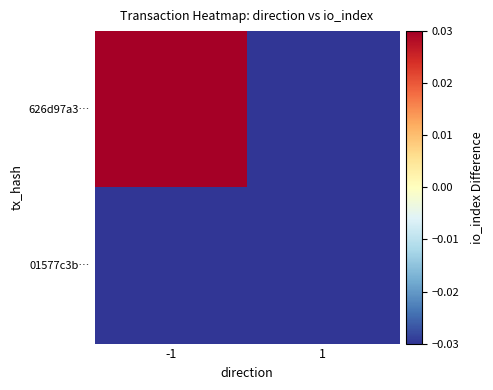

Reading left to right, what are all the values shown in this chart?

626d97a3…: -1=0.8	1=-0.2
01577c3b…: -1=-0.2	1=-0.2